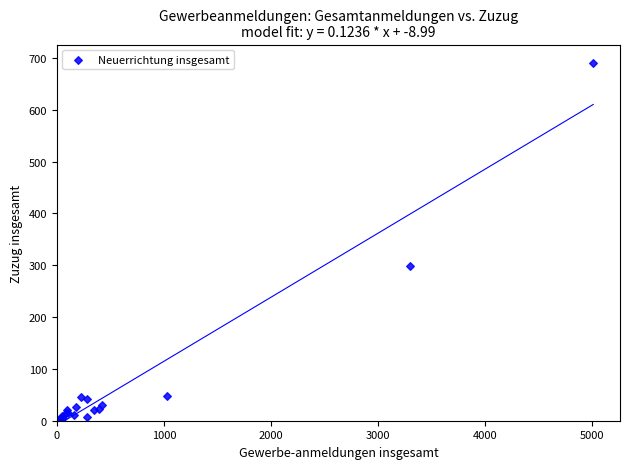

What Y value in the scatter plot is closest to 346?

299